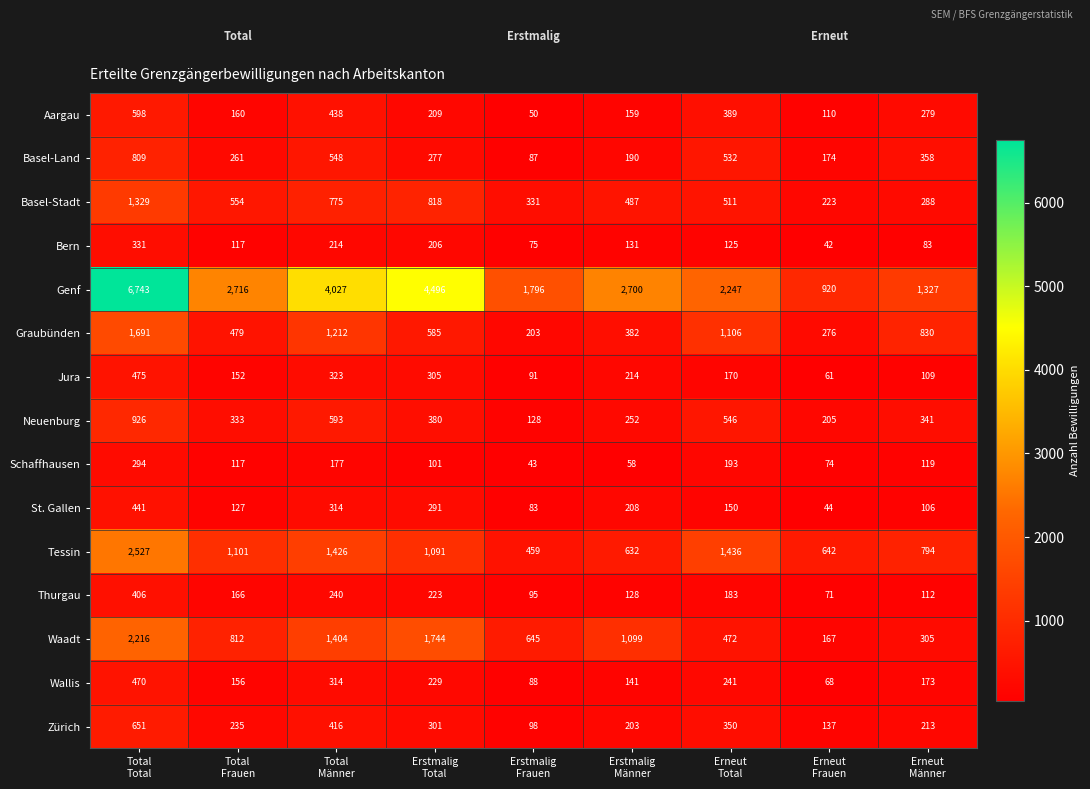

List the series in order of their peak value, lowest first.

Schaffhausen, Bern, Thurgau, St. Gallen, Wallis, Jura, Aargau, Zürich, Basel-Land, Neuenburg, Basel-Stadt, Graubünden, Waadt, Tessin, Genf